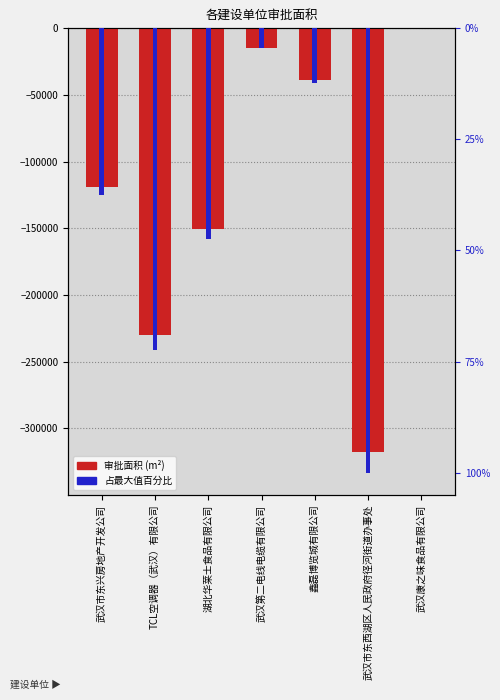

Does the chart contain stacked bars?

No